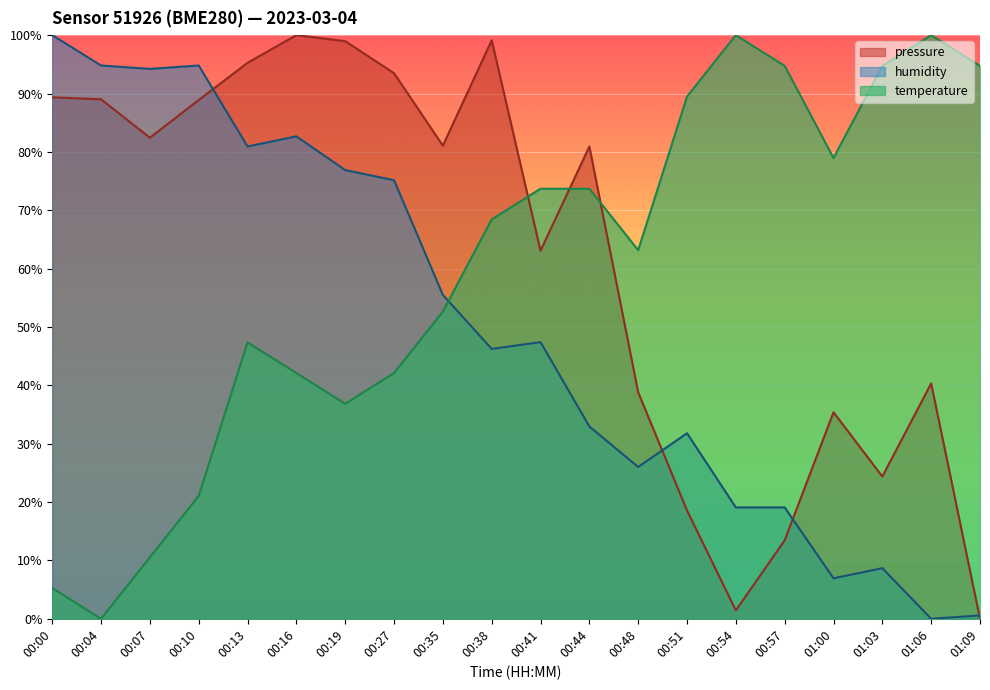

What is the approximate value of temperature at 00:35?

52.6